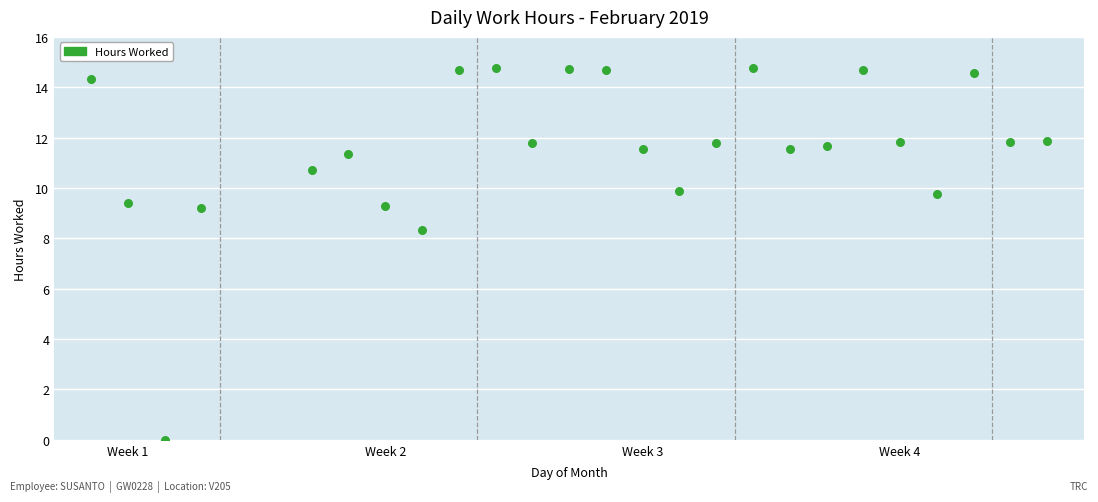

What is the range of Y values (max minus min)?

14.8